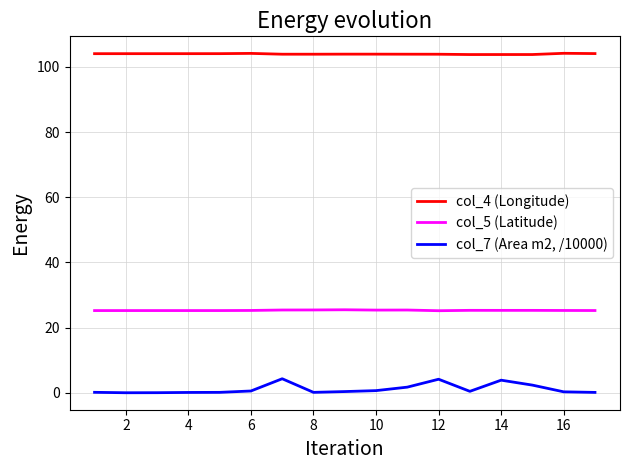

What is the minimum value for col_5 (Latitude)?

25.2